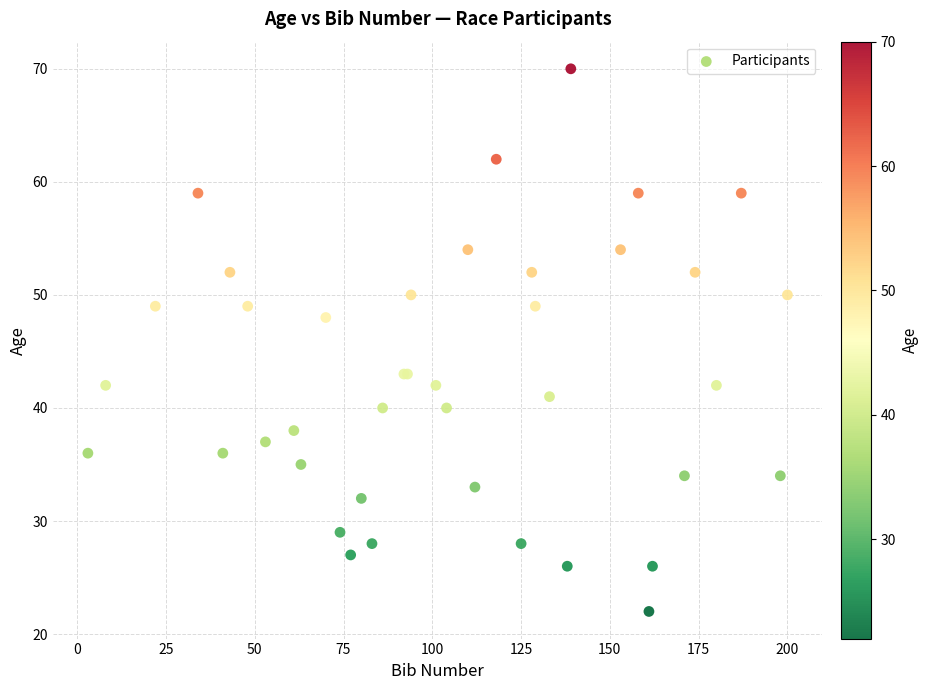

What Y value in the scatter plot is closest to 46?

48